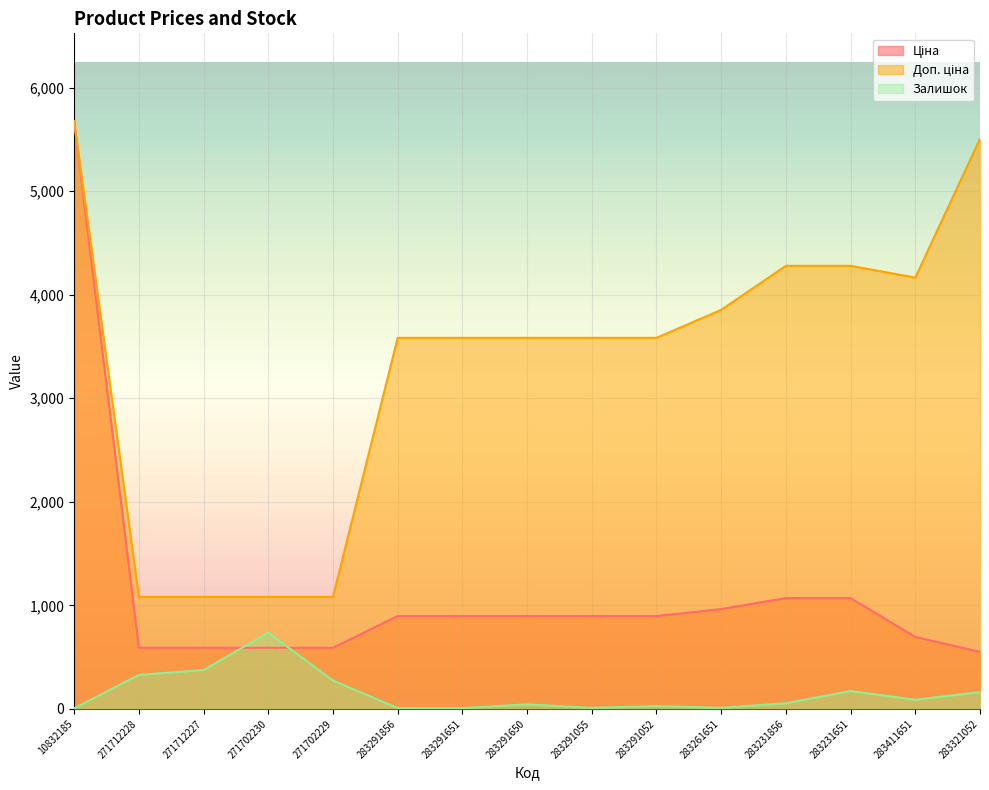

What is the value of the Доп. ціна point at the 5th from the left?

1081.7